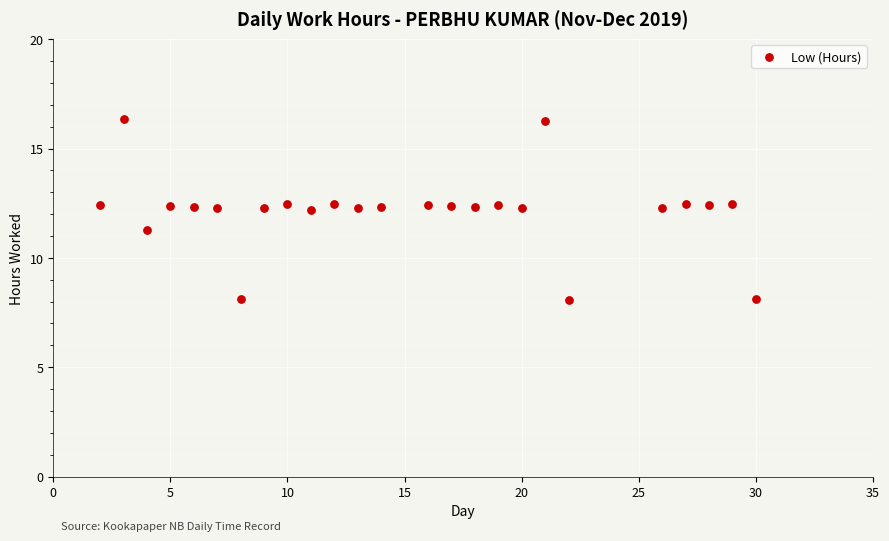

What is the range of X values (max minus min)?

28.0